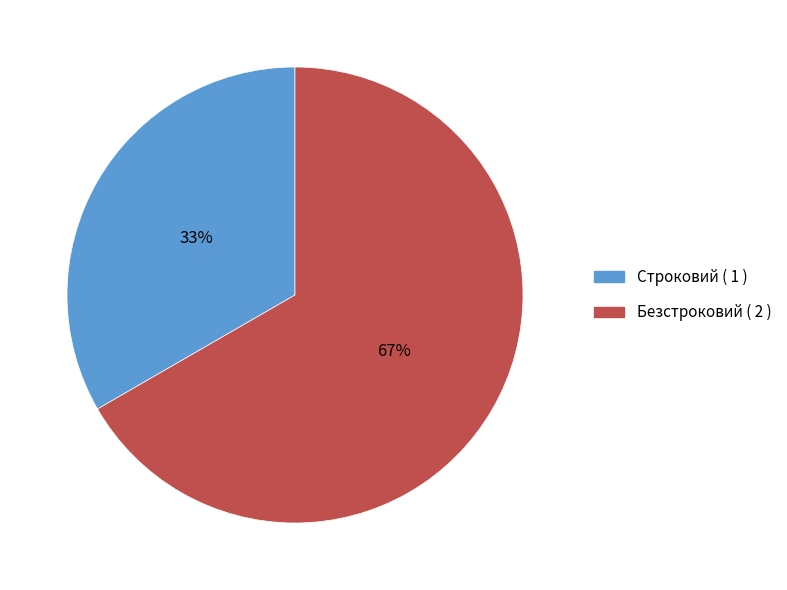

True or false: Безстроковий accounts for 67% of the total.

True